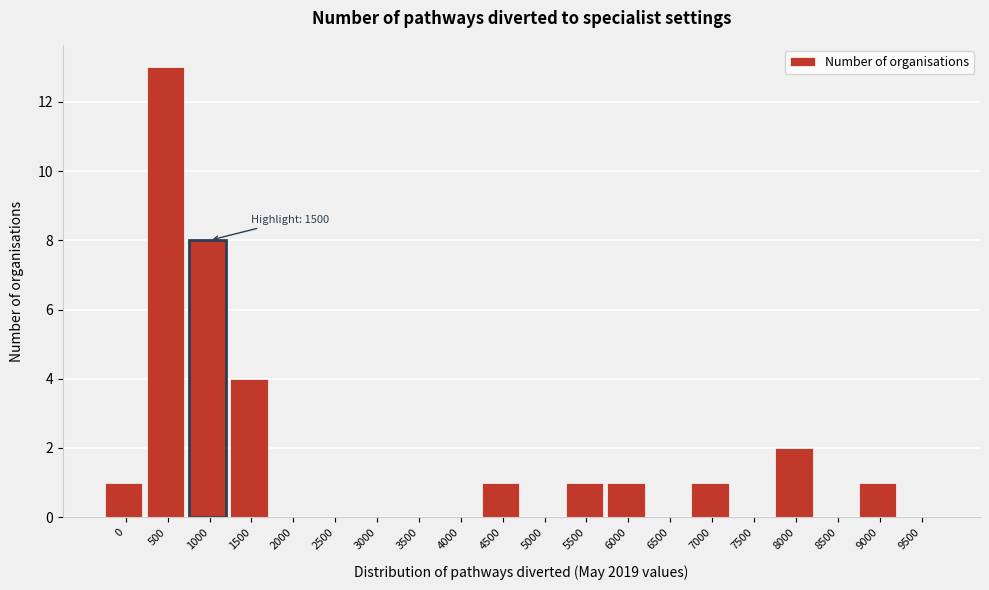

Reading left to right, list all the values displayed in this chart.

0=1	500=13	1000=8	1500=4	2000=0	2500=0	3000=0	3500=0	4000=0	4500=1	5000=0	5500=1	6000=1	6500=0	7000=1	7500=0	8000=2	8500=0	9000=1	9500=0